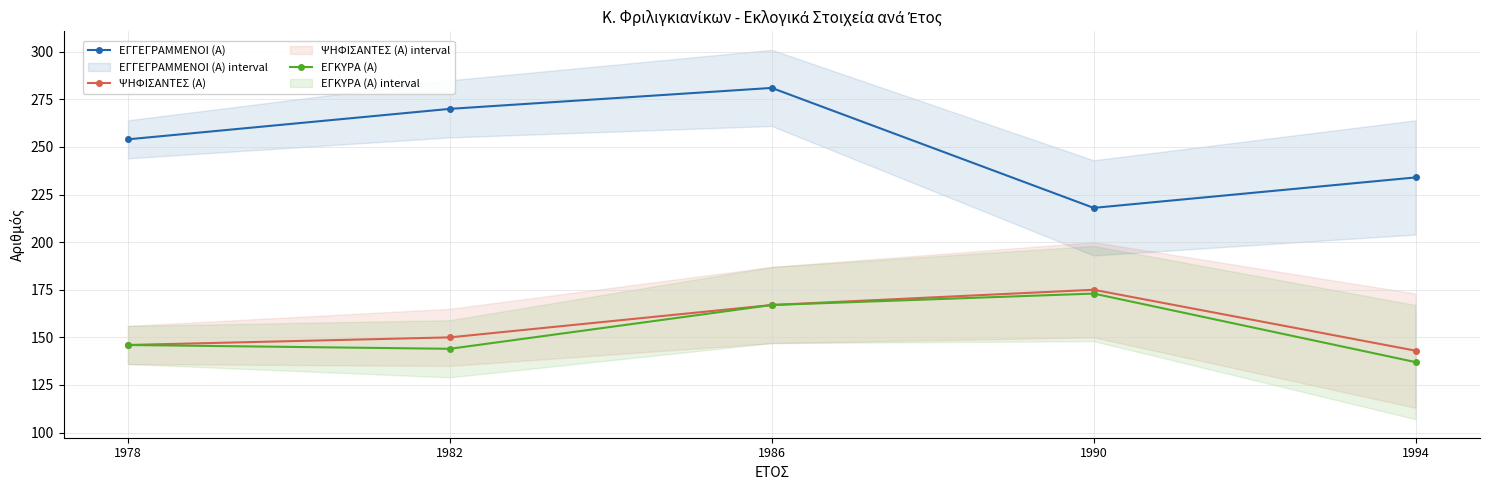

What is the sum of the ΨΗΦΙΣΑΝΤΕΣ (Α) values at 1990 and 1986?

342